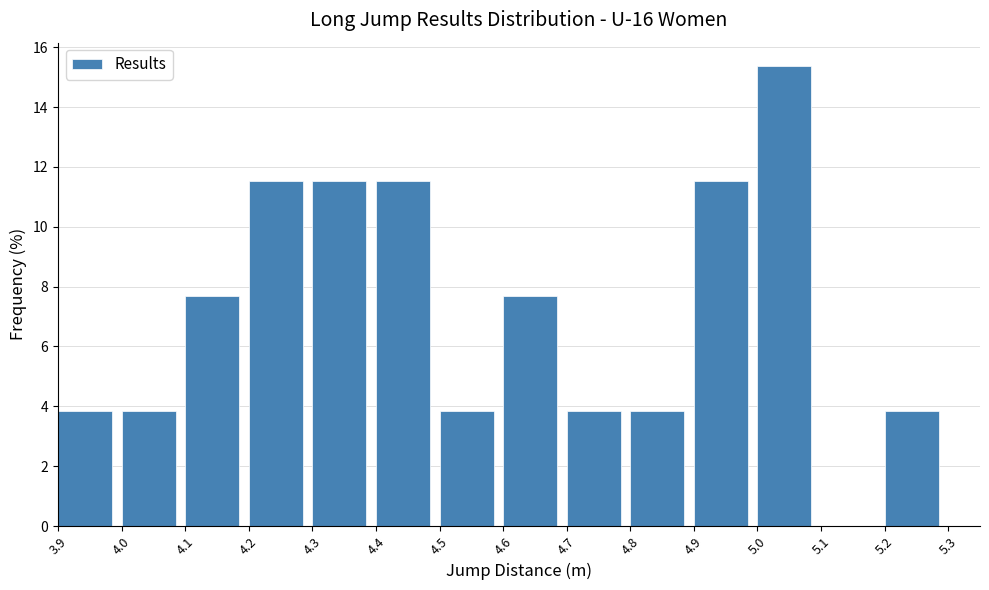

Over which range of the x-axis is the bar tallest?

5.0 to 5.1